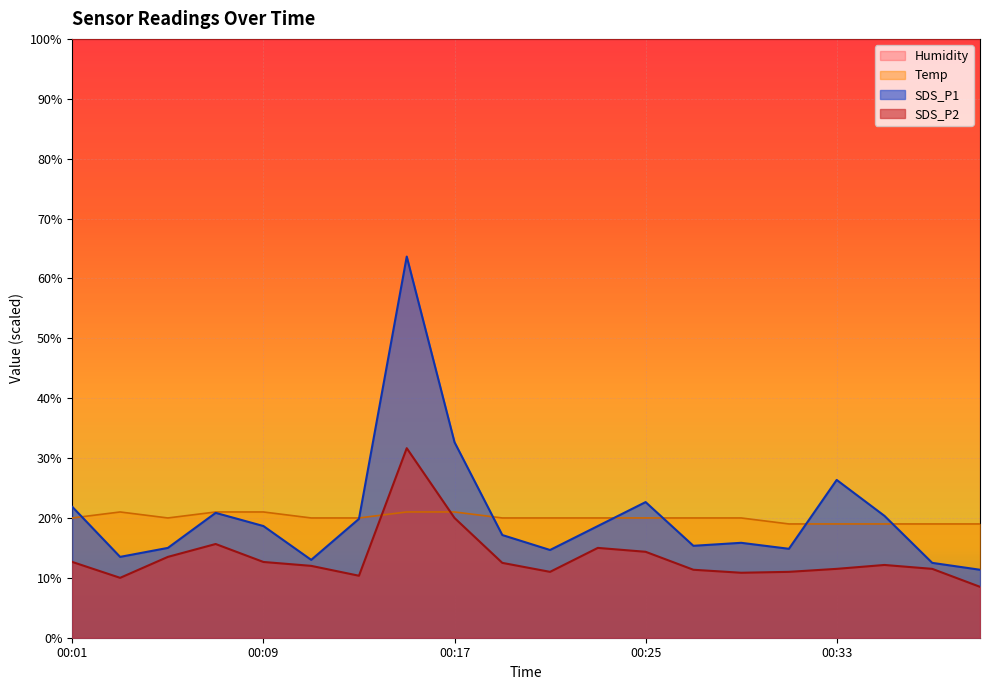

What is the sum of all SDS_P1 values?

408.7